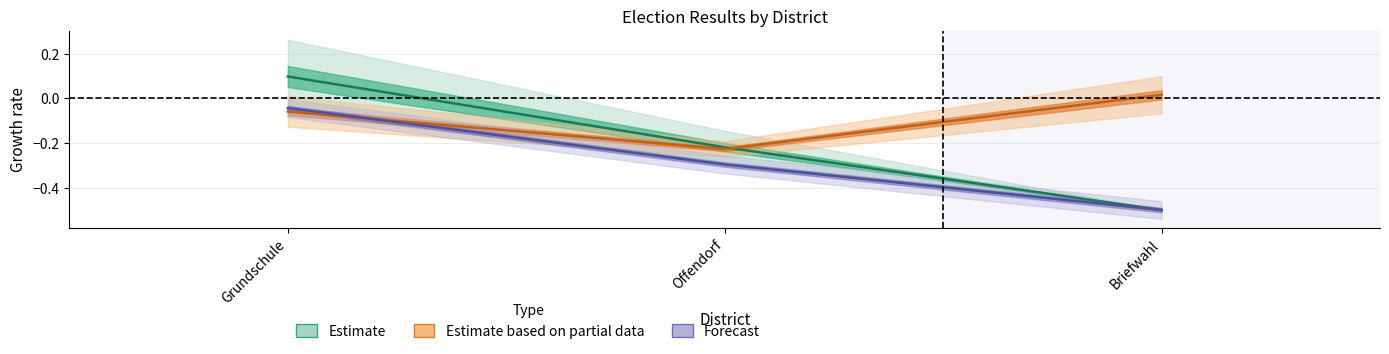

What is the label of the 3rd point from the left?

Briefwahl